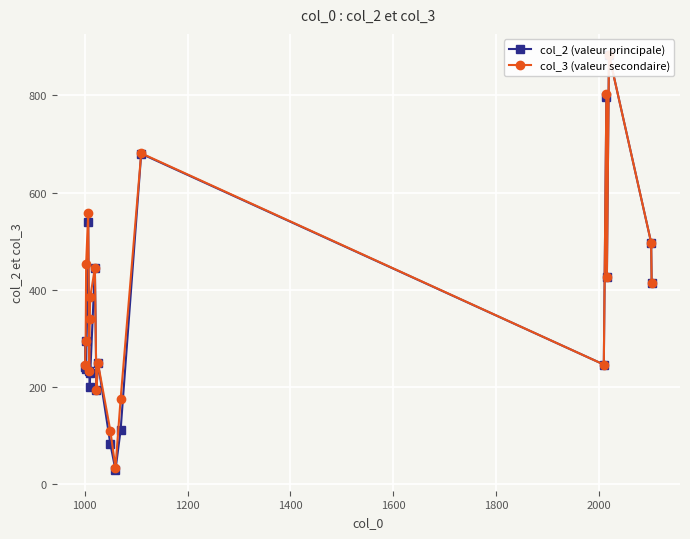

True or false: col_3 (valeur secondaire) and col_2 (valeur principale) cross at least once.

False